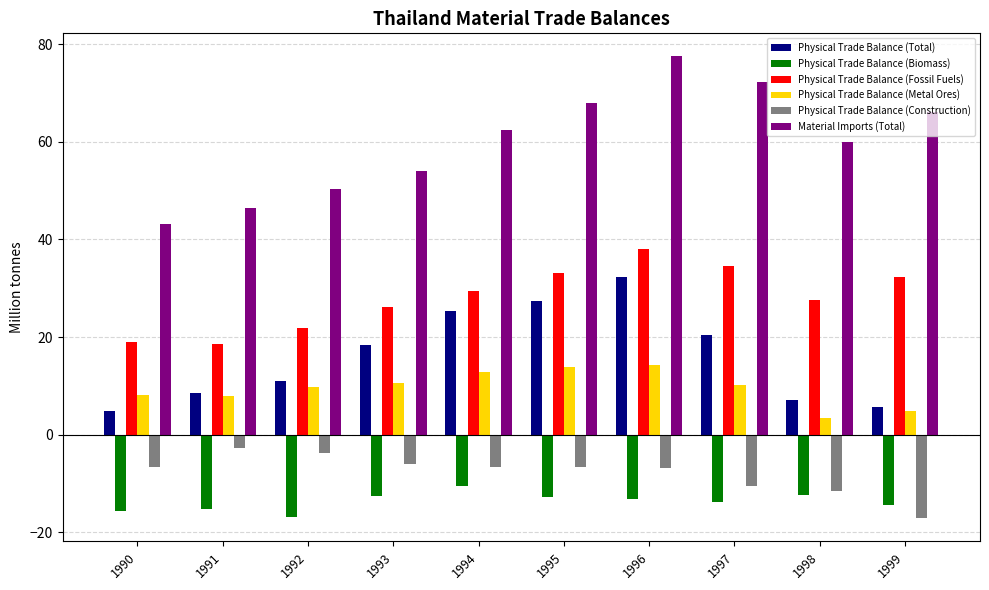

What is the greatest value displayed?

77.5